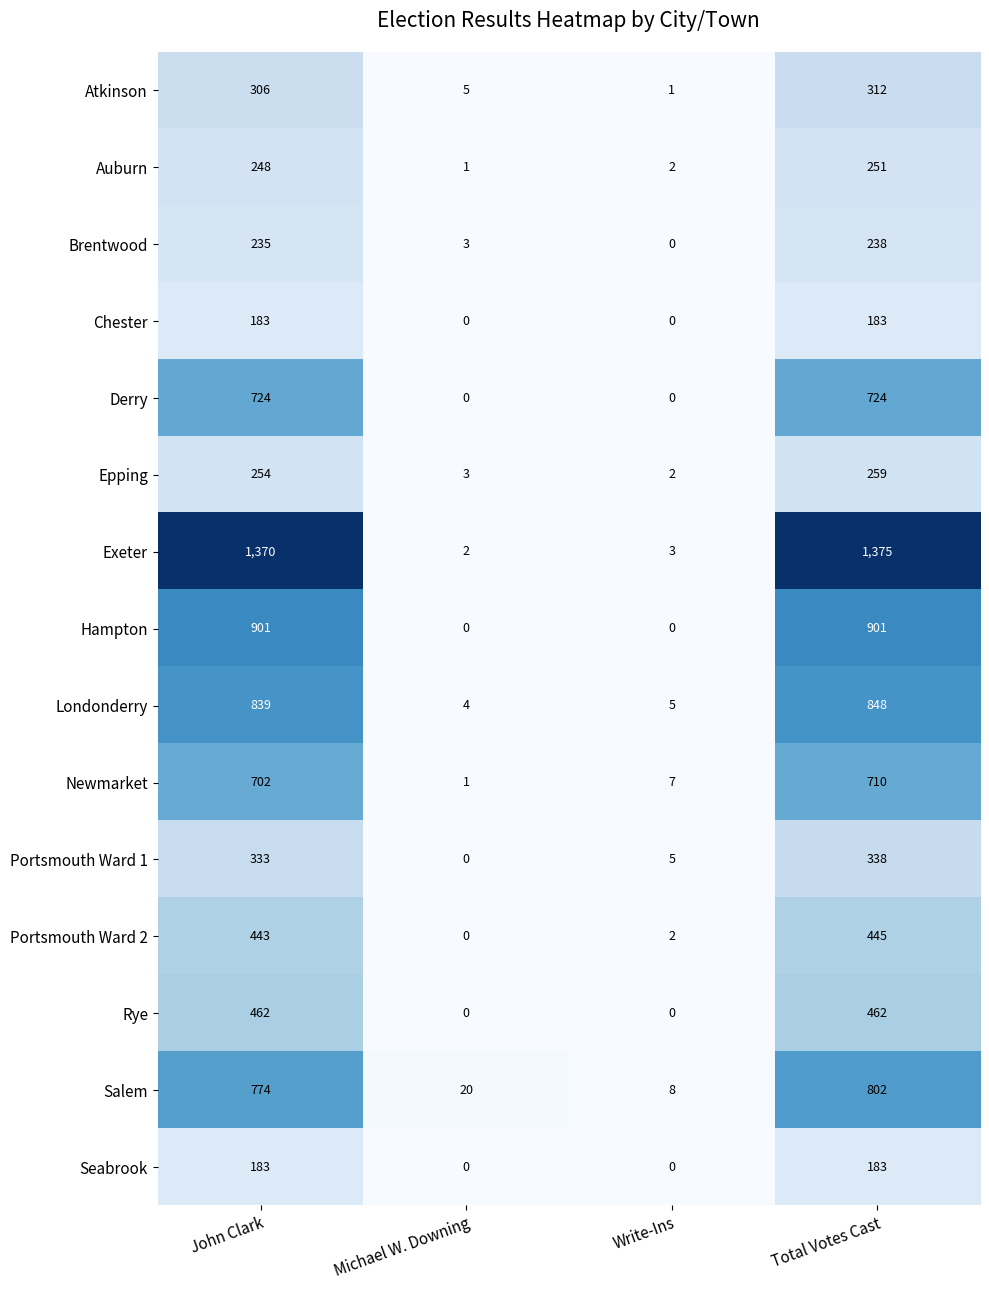

The Rye series shows -243 at Michael W. Downing. True or false?

False